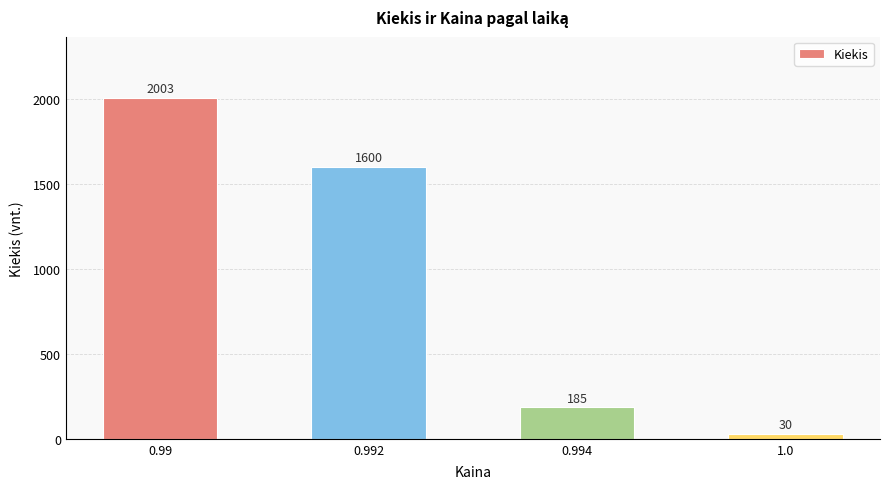

List the labels in order of value, largest first.

0.99, 0.992, 0.994, 1.0